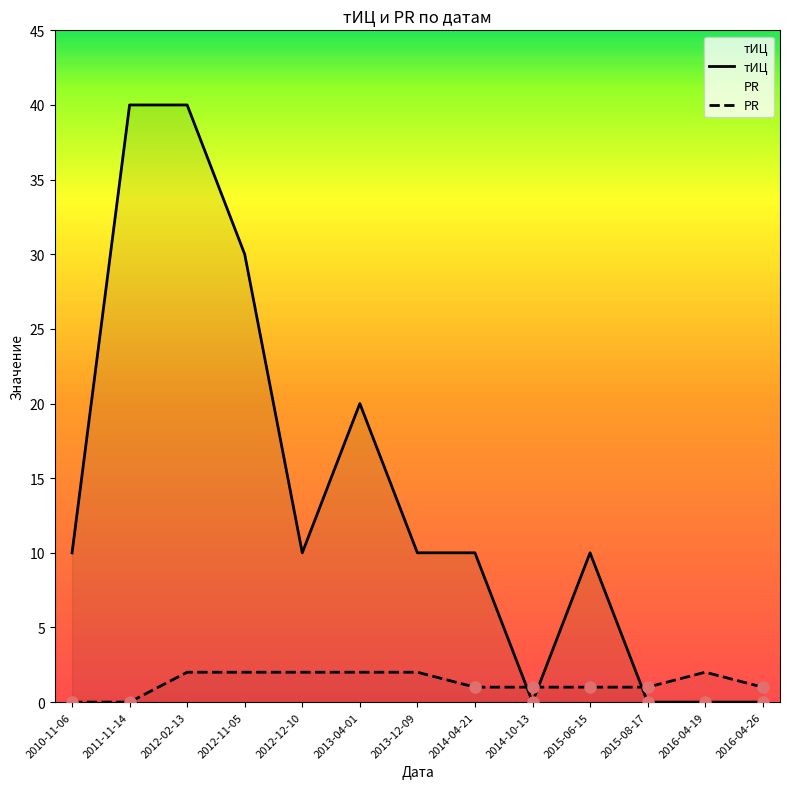

What is the label of the 8th point from the right?

2013-04-01